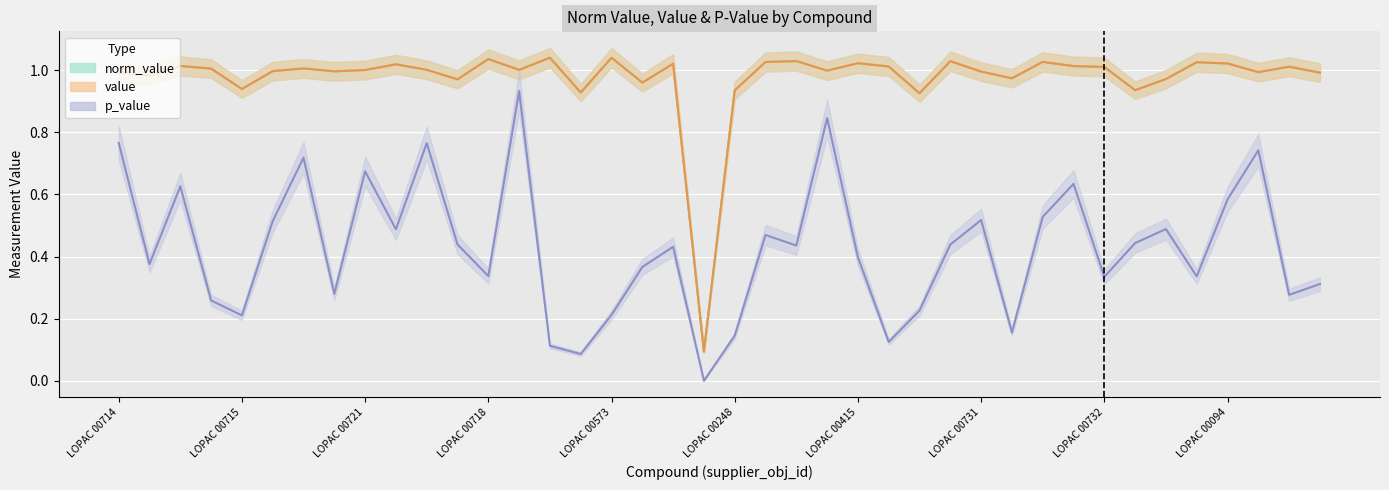

At which label is value closest to 0?

19